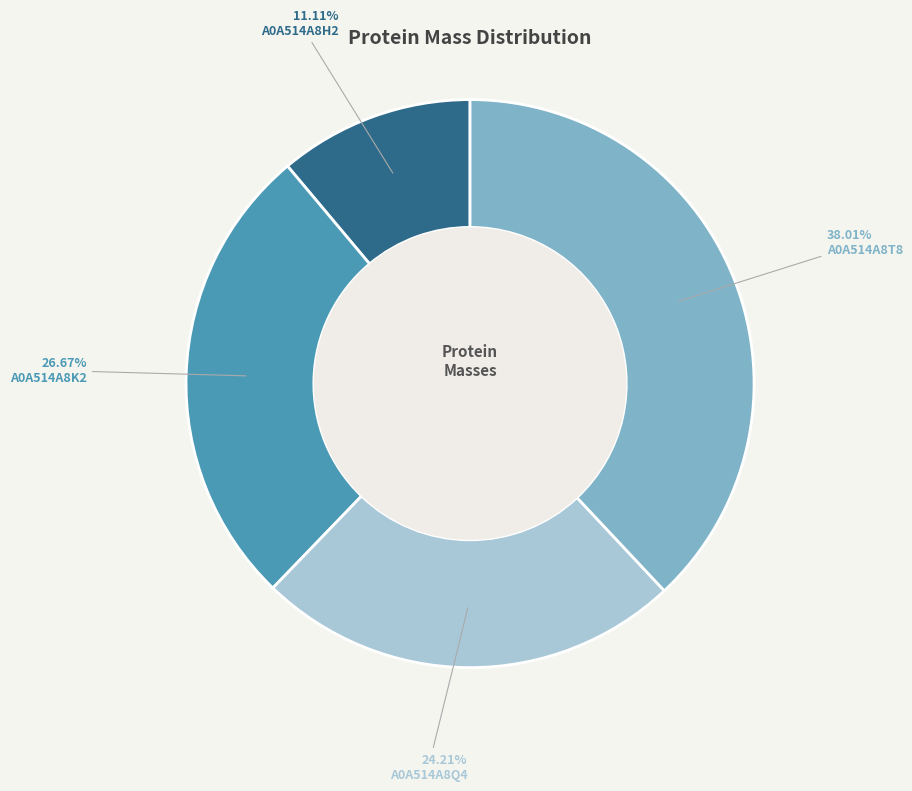

To the nearest percent, what is the average slice percentage?

25%